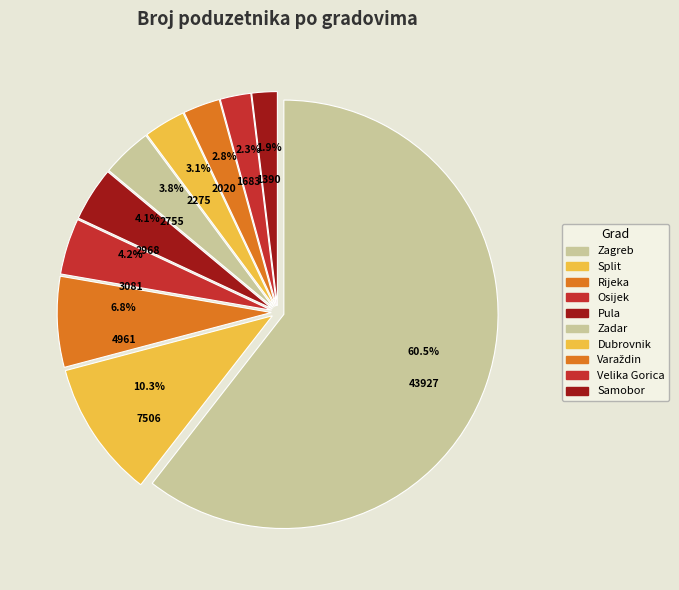

Which category has the smallest portion of the pie?

Samobor